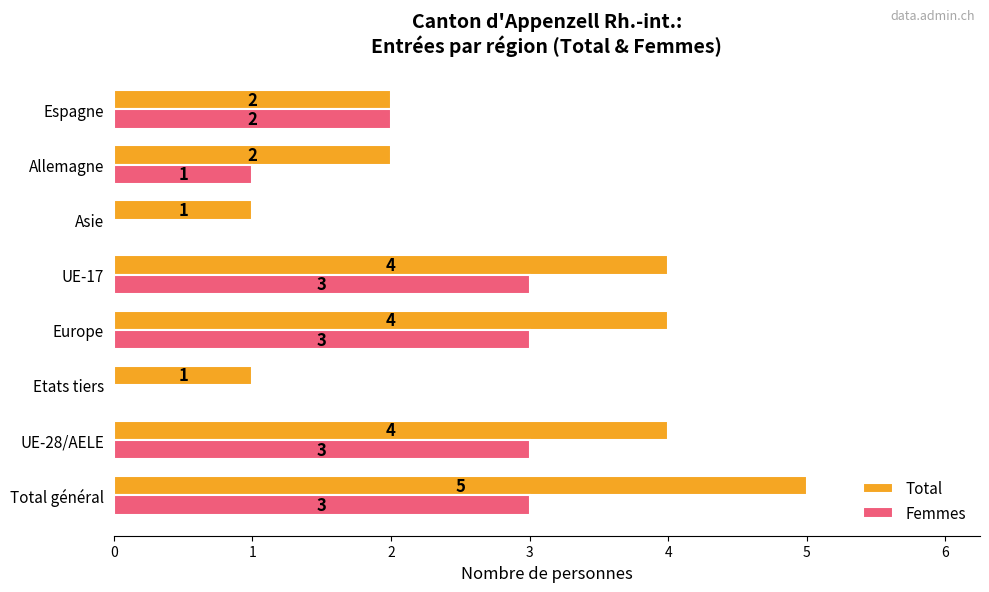

At which category is the sum across all series the highest?

Total général